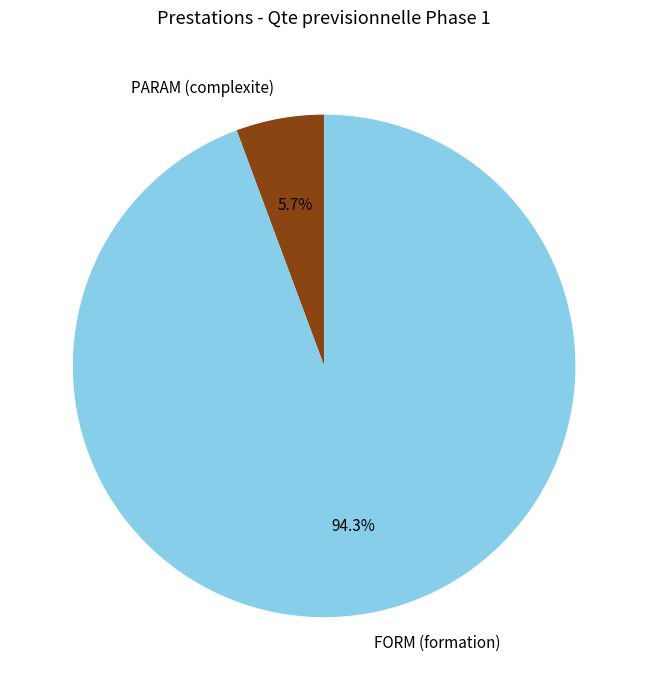

Which category has the biggest portion of the pie?

FORM (formation)